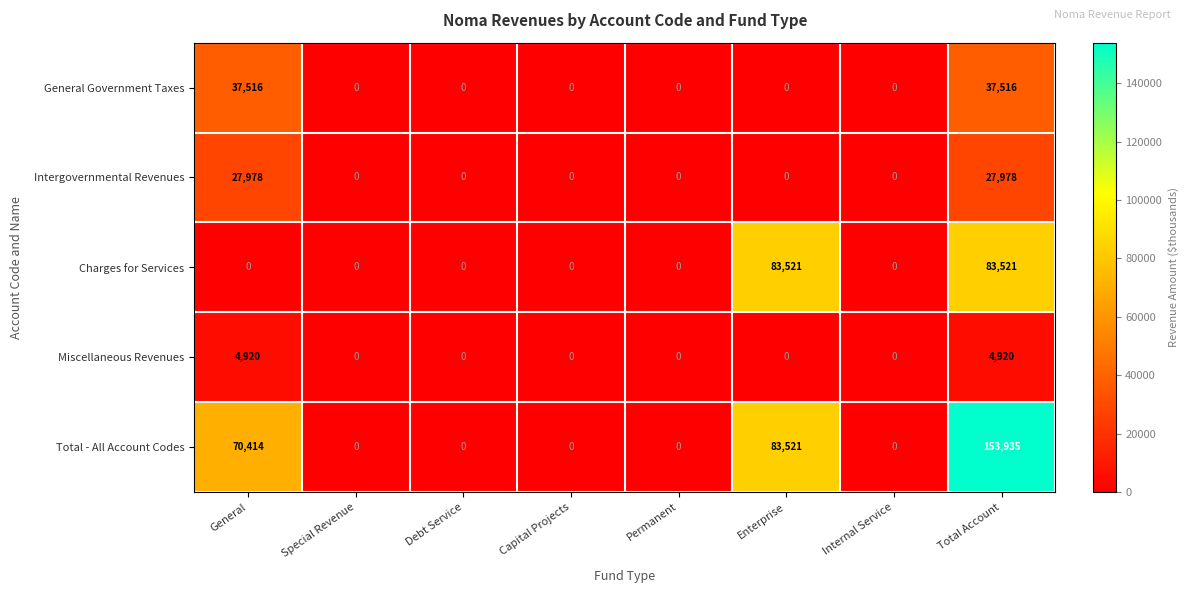

The Intergovernmental Revenues series shows 17903 at Internal Service. True or false?

False